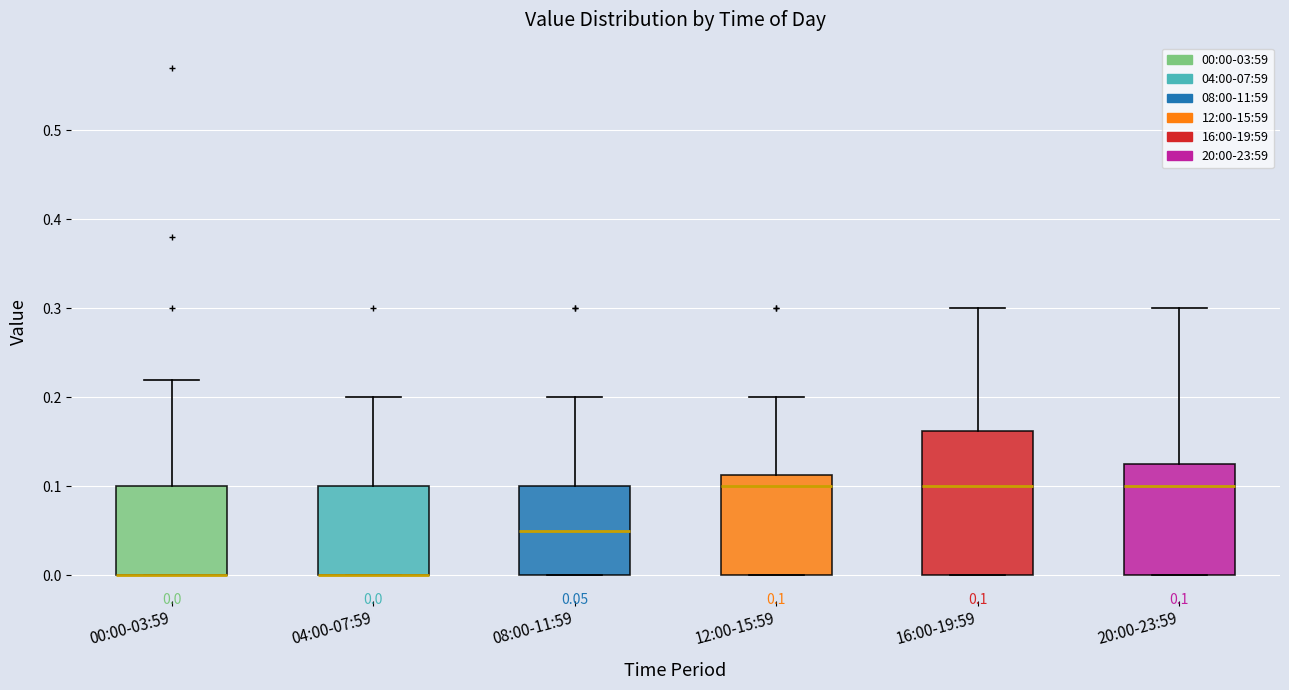

Comparing the boxes themselves (not the whiskers), which one is the tallest?

16:00-19:59